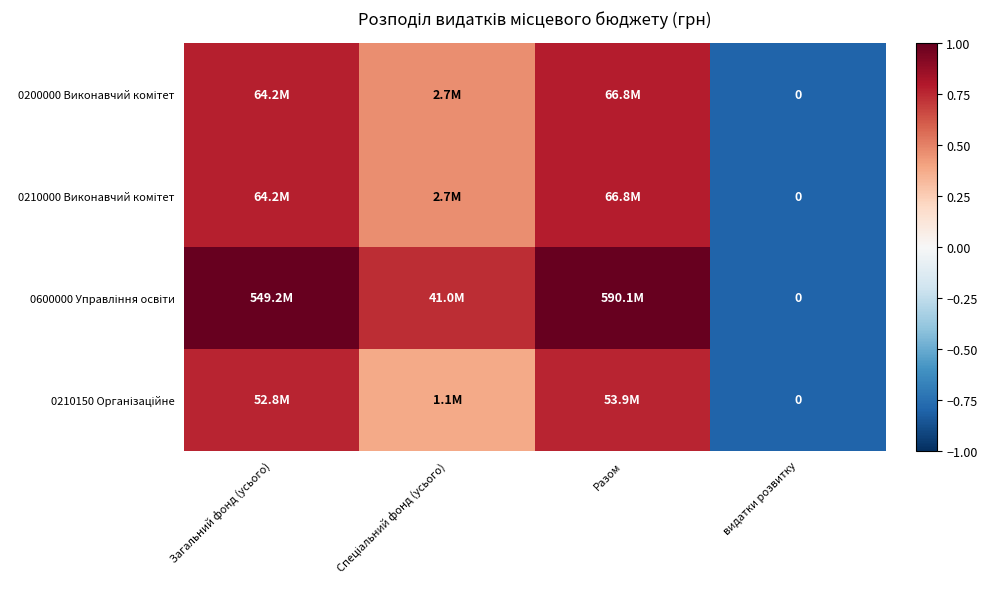

The value of 0210150 Організаційне at видатки розвитку is -0.5. True or false?

False